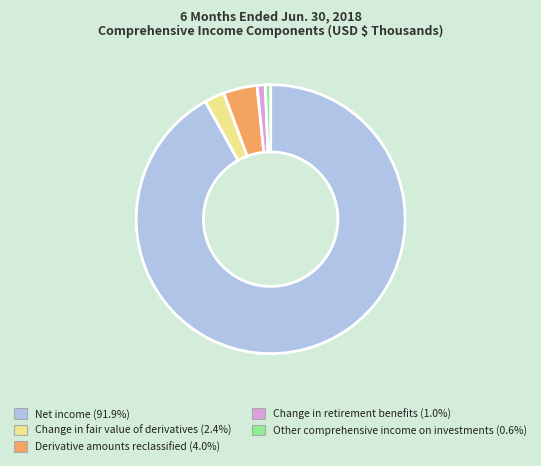

Is there a majority slice in this chart?

Yes